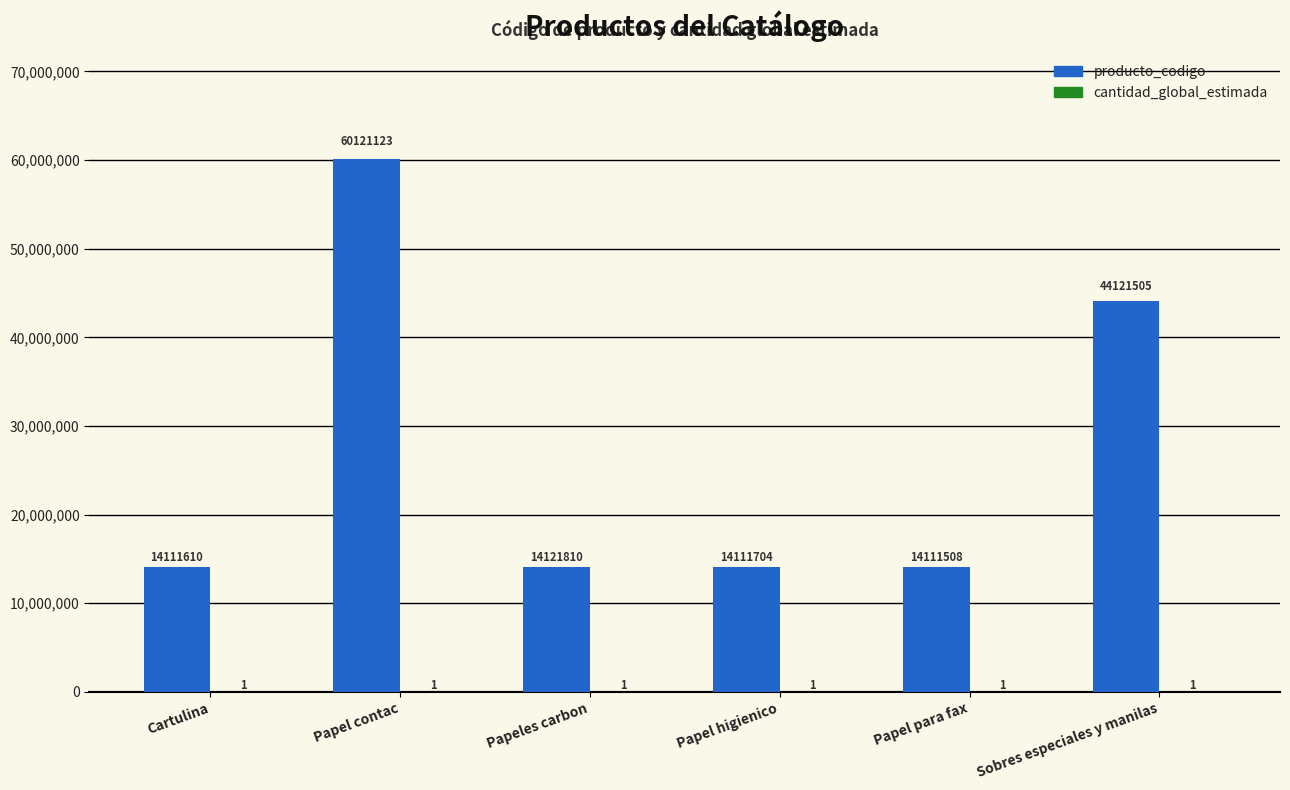

What is the spread (max minus min) of values at Sobres especiales y manilas?

44121504